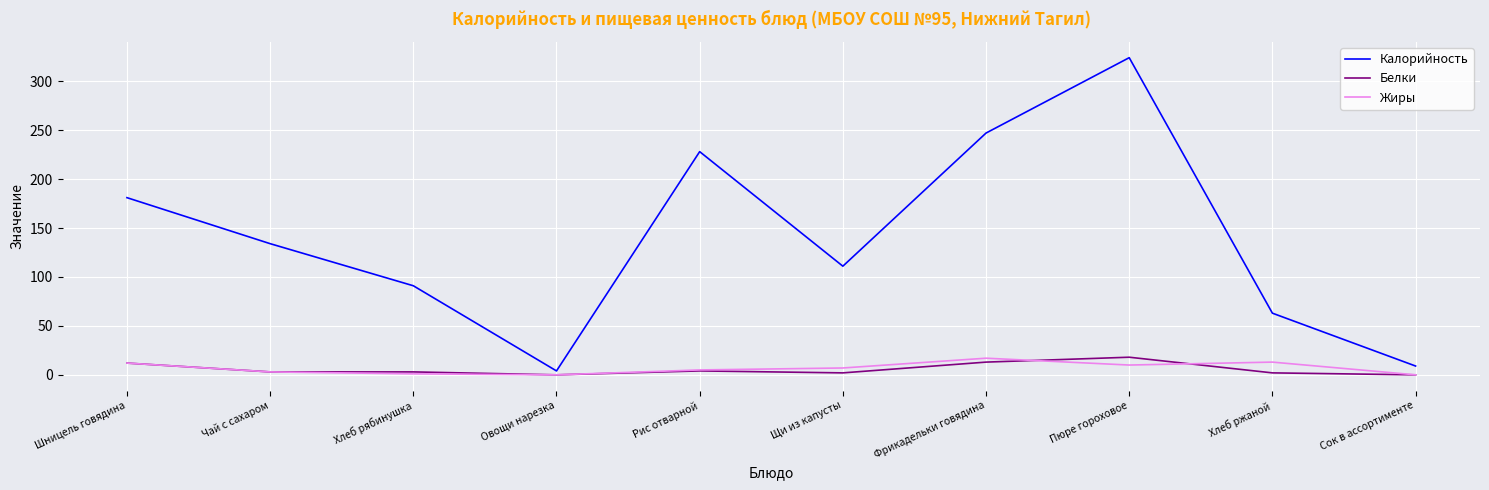

Which series has the largest range (max minus min)?

Калорийность